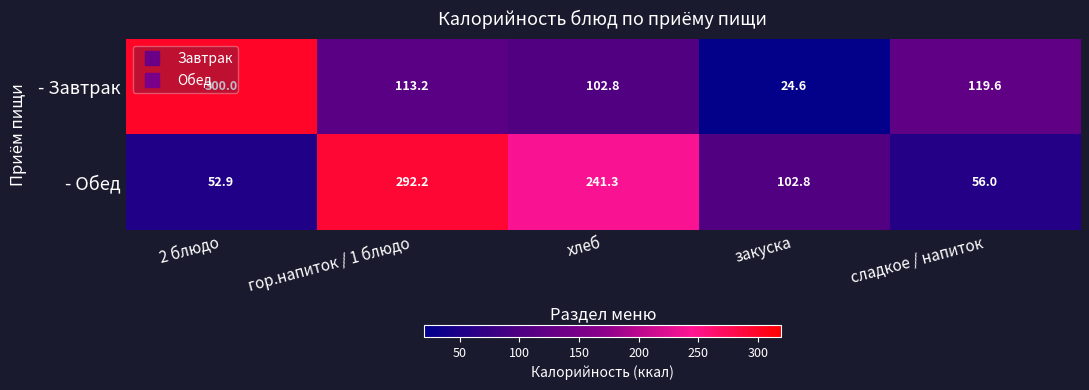

Is the value of - Завтрак at гор.напиток / 1 блюдо greater than the value of - Обед at 2 блюдо?

Yes